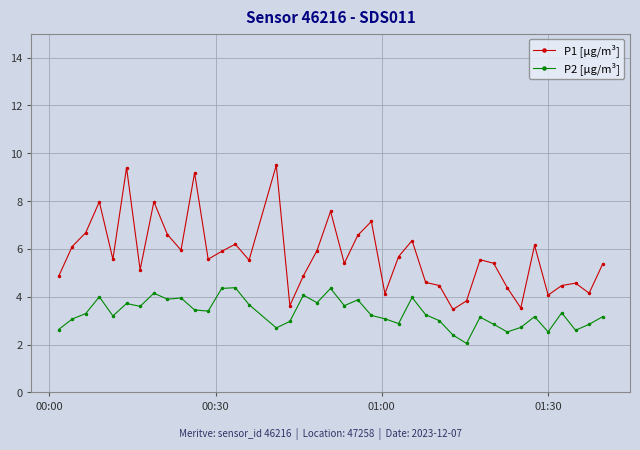

True or false: P2 [μg/m³] and P1 [μg/m³] cross at least once.

False